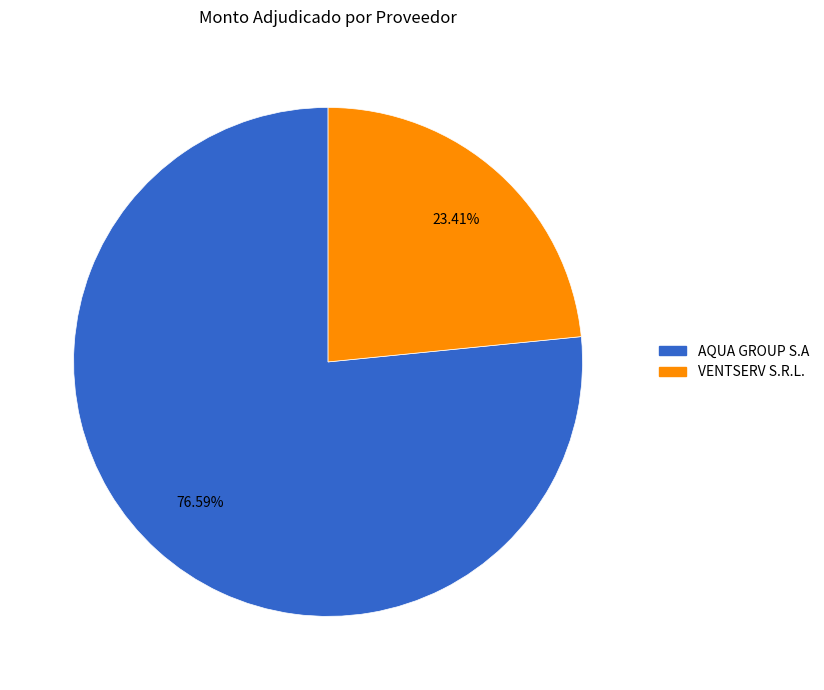

Combined, what portion of the pie is VENTSERV S.R.L. and AQUA GROUP S.A?

100.0%